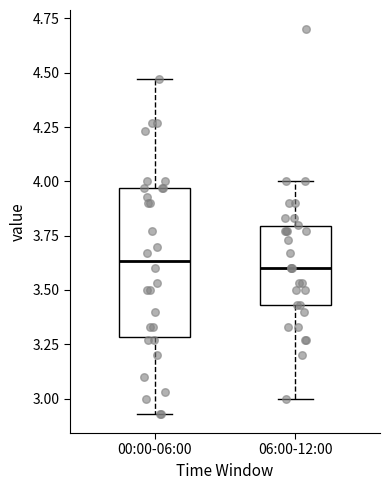

Reading left to right, read every box against the y-axis: the position of its median line, the range the box covers, and the ends of its whiskers. The values are not printed on the chart, so give them approximately, as read against the axis.

00:00-06:00: median 3.65, box 3.30 to 3.95, whiskers 2.95 to 4.45
06:00-12:00: median 3.60, box 3.45 to 3.80, whiskers 3.00 to 4.00